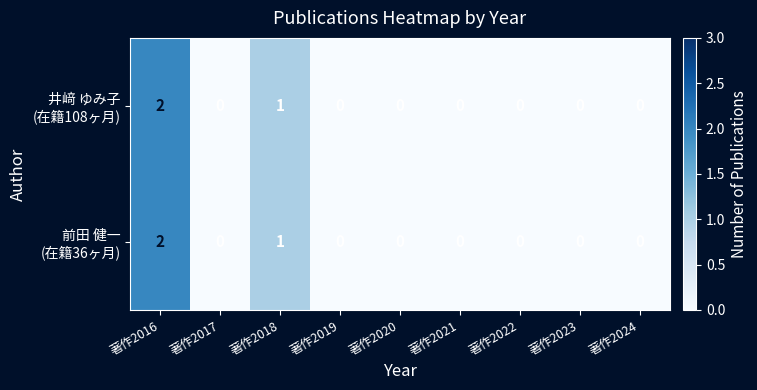

At which category is the sum across all series the highest?

著作2016